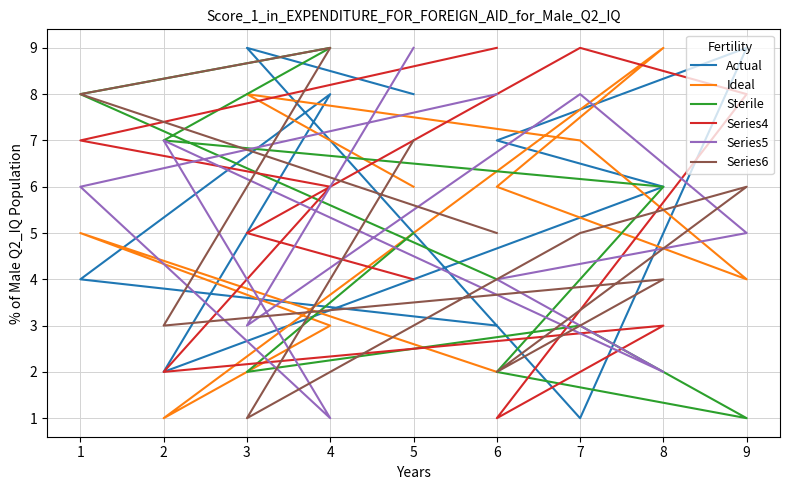

What is the difference between the maximum and minimum values in the Sterile series?

8